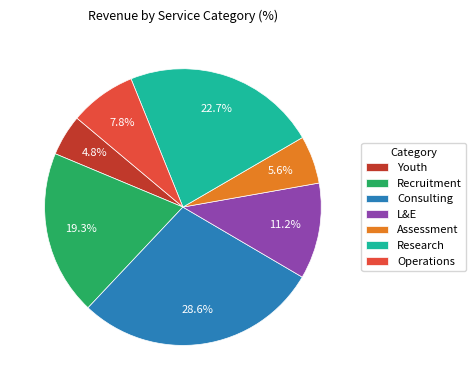

Which category has the biggest portion of the pie?

Consulting